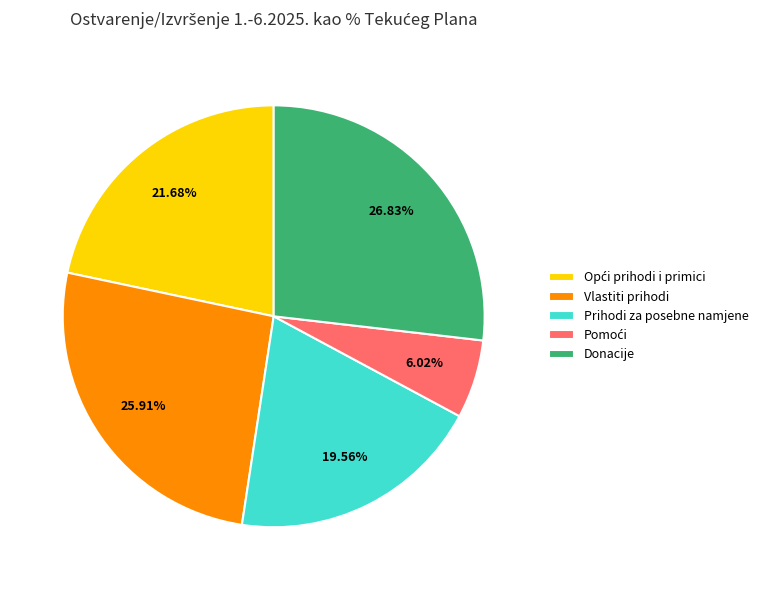

What is the largest slice in the pie chart?

Donacije